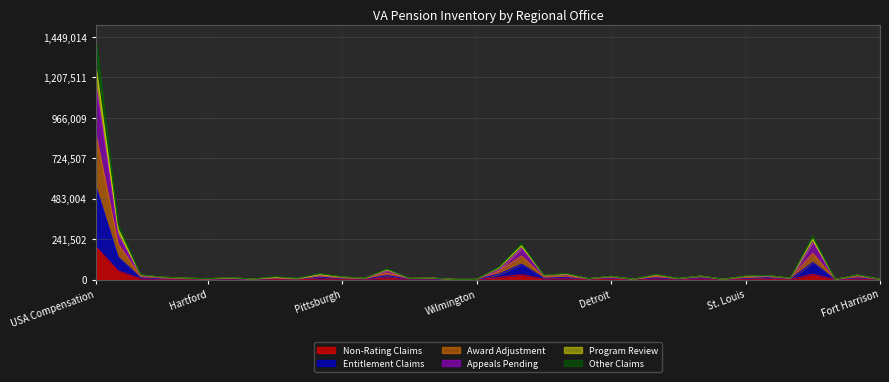

Reading left to right, transcribe all the data shown in this chart.

Non-Rating Claims: 197741	51973	6021	2424	798	529	1802	701	1639	451	3219	2442	882	11001	1309	4083	321	371	13980	29533	3701	4335	606	2302	276	5437	1390	4821	179	2868	2006	1612	31976	153	3750	296
Entitlement Claims: 559942	135444	11296	5727	4857	2710	4683	2314	6520	3390	15829	6489	4026	23936	4022	4689	856	1209	32891	92758	9962	13950	3516	9769	1715	10983	3220	11591	1551	8609	13333	4559	103120	948	11311	1161
Award Adjustment: 873931	212825	18760	9990	6314	3975	7902	3411	9376	4392	22182	10327	6103	39107	6211	8952	1491	1685	52647	141256	15598	21030	4556	14413	2257	19040	5463	17919	1984	13626	18432	6938	157399	1349	18038	1749
Appeals Pending: 1171839	266940	23648	12938	8372	5492	10389	3963	12564	6538	27964	15260	7116	53368	6905	8973	1551	1767	60132	187753	23497	32142	5961	18342	2633	27087	6479	20869	2248	18563	21685	8247	223567	1644	24584	2072
Program Review: 1284667	301134	27210	15052	8918	5817	11046	4191	13958	7018	30284	16049	8391	59607	7921	9433	1811	1817	72611	202352	25219	34154	6170	19919	2724	29035	7129	21607	2682	20569	24245	8899	241018	1733	27584	2297
Other Claims: 1449014	330183	29098	15636	9262	6449	12430	4318	18024	8358	37197	17341	8866	64206	8232	10441	2023	1919	76383	215522	26564	37354	6361	21013	2814	31999	7577	22389	2733	22036	25527	9155	260621	1861	28216	2474